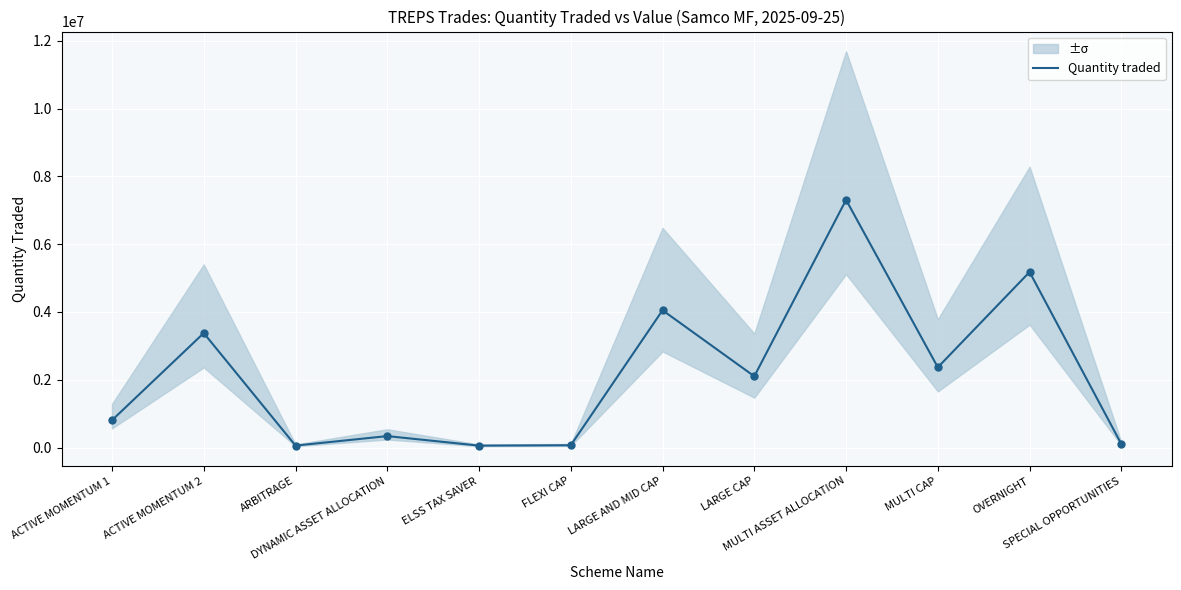

Which has a higher value, ACTIVE MOMENTUM 2 or ACTIVE MOMENTUM 1?

ACTIVE MOMENTUM 2